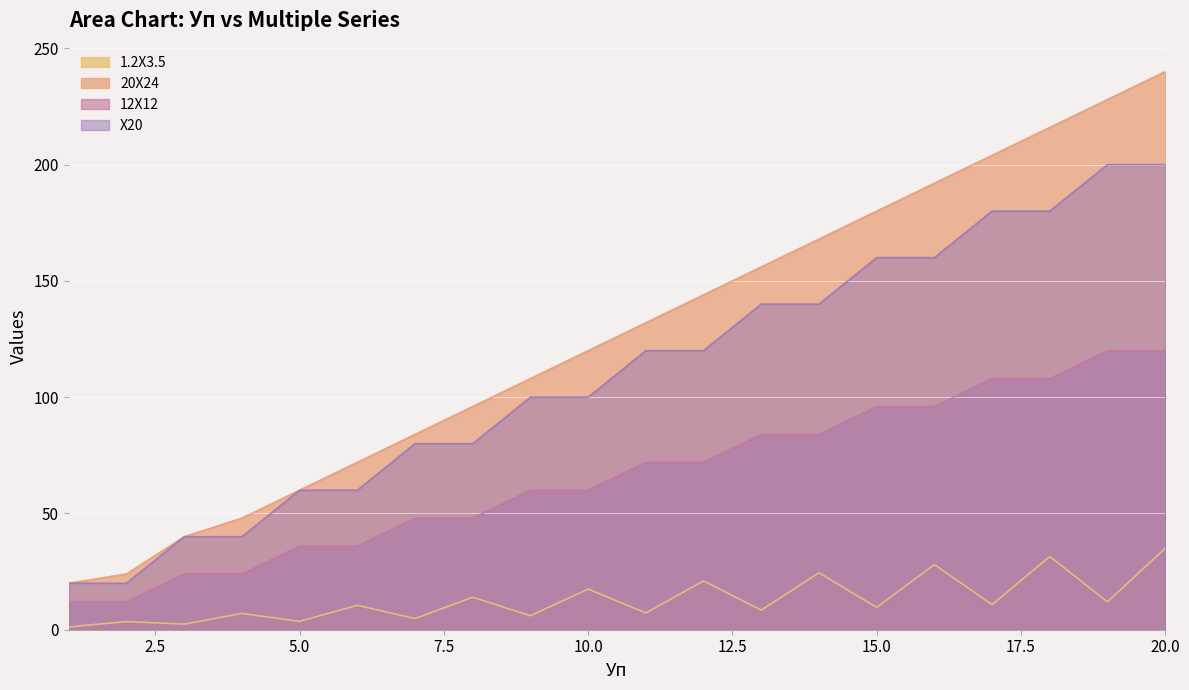

True or false: 20X24 and 1.2X3.5 intersect in this chart.

False